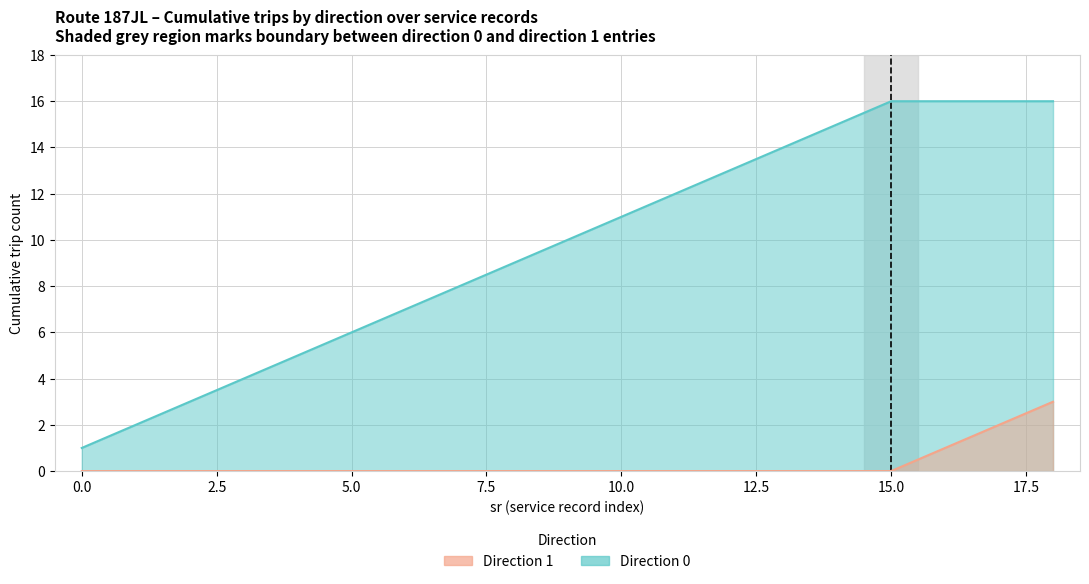

True or false: direction_0_min has more than 1 interior local peaks.

False